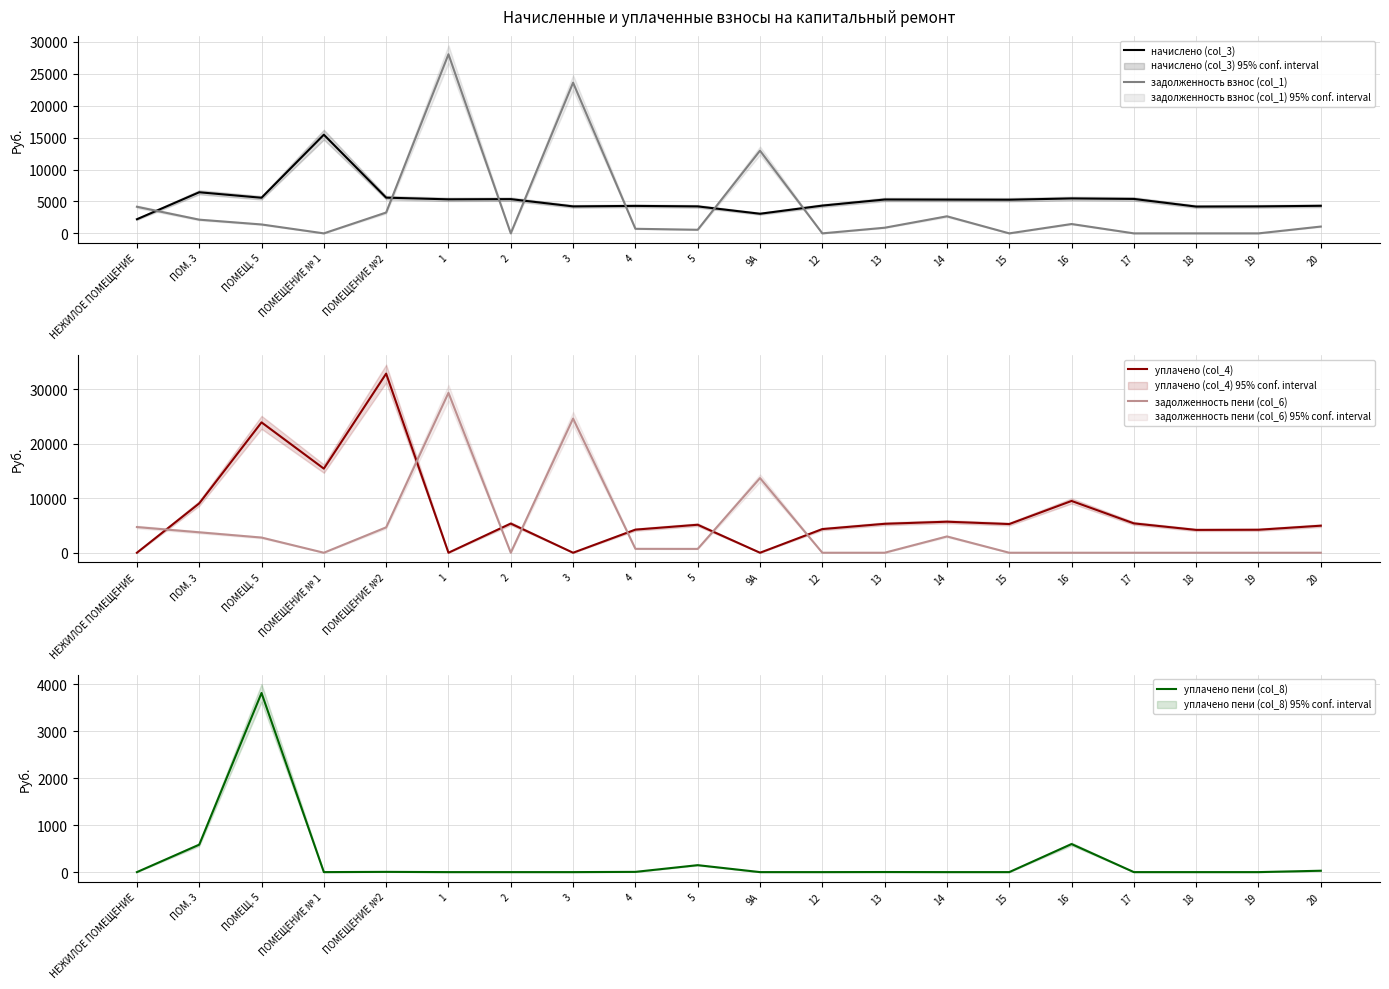

What are all the series names shown in the legend?

начислено (col_3), задолженность взнос (col_1), уплачено (col_4), задолженность пени (col_6), уплачено пени (col_8)